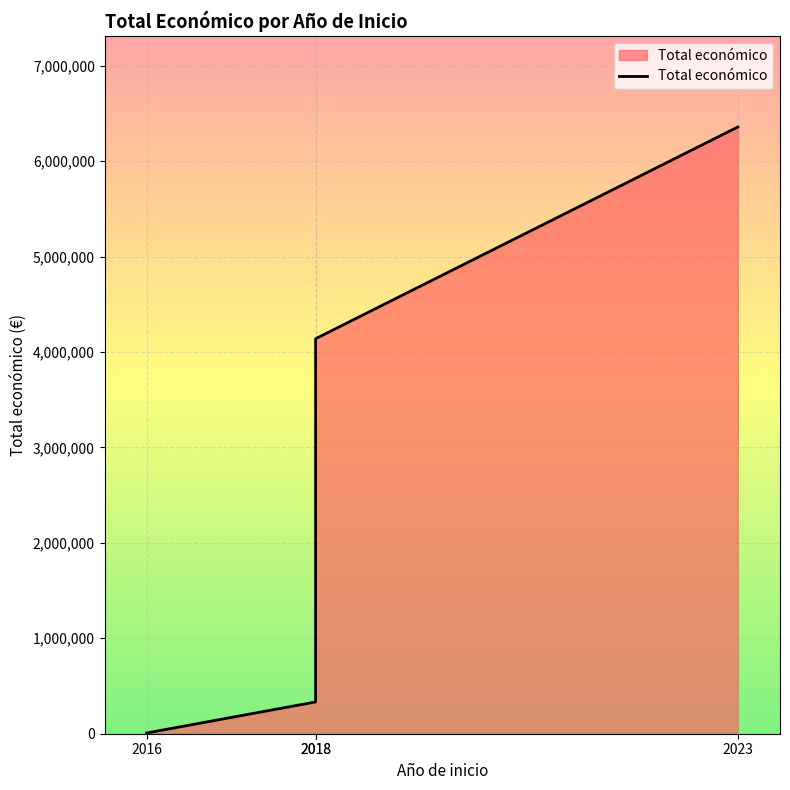

What is the smallest value displayed?

8000